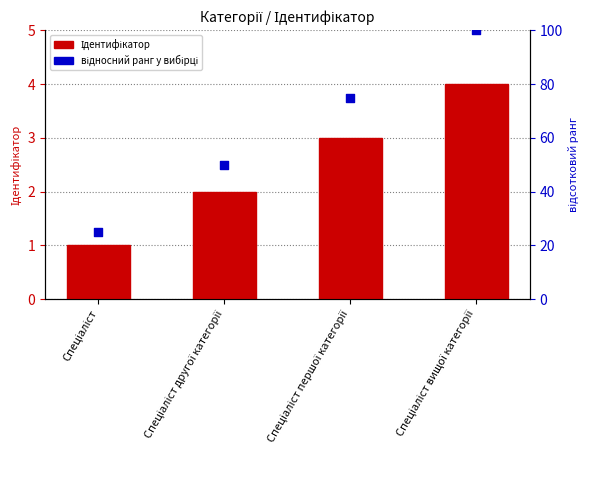

Which series contains the highest Y value?

відносний ранг у вибірці